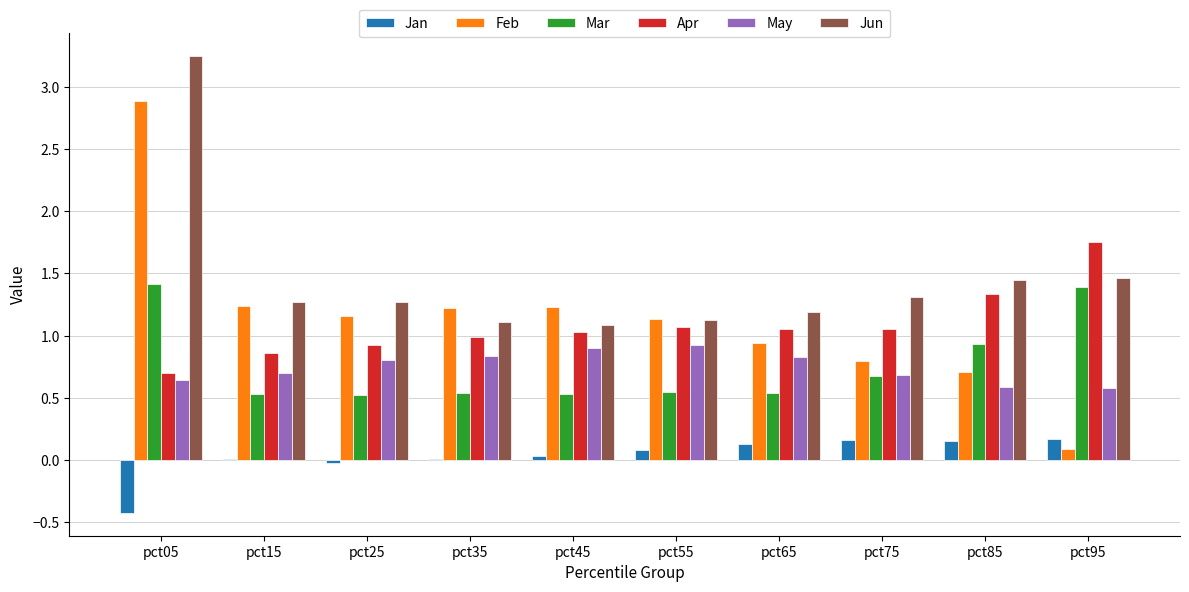

What is the sum of all Apr values?

10.8